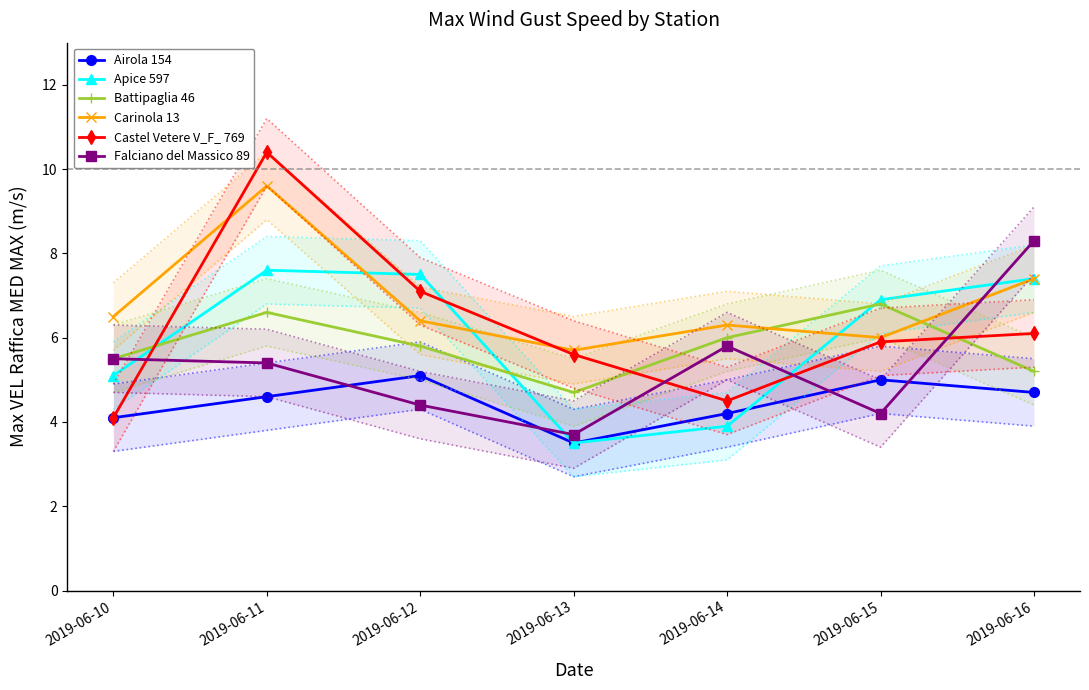

What is the approximate value of Falciano del Massico 89 at 2019-06-16?

8.3